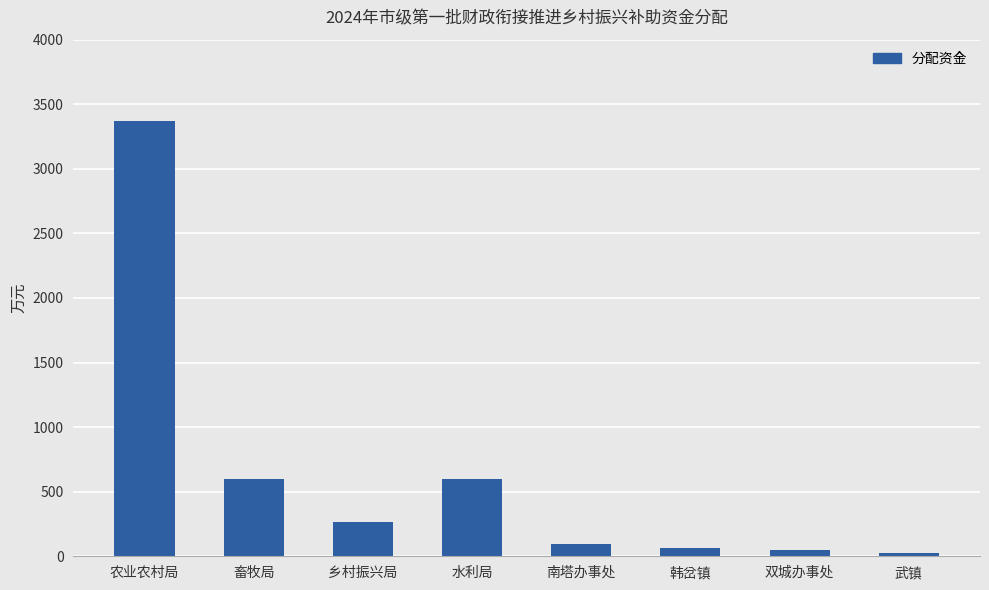

Reading right to left, transcribe all the data shown in this chart.

武镇=27	双城办事处=45	韩岔镇=65	南塔办事处=98	水利局=600	乡村振兴局=269	畜牧局=600	农业农村局=3371